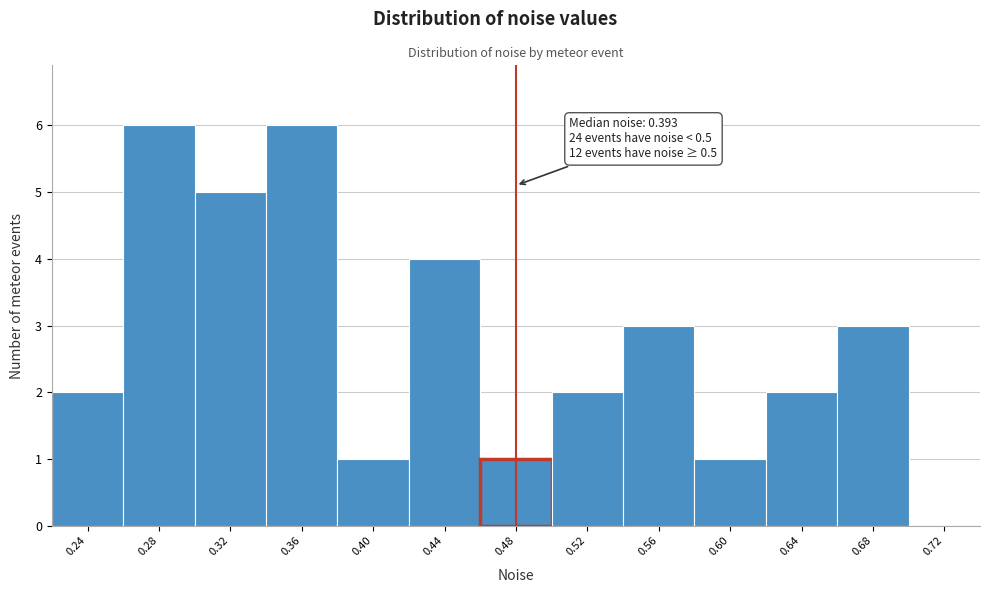

Reading left to right, list all the values displayed in this chart.

0.24=2	0.28=6	0.32=5	0.36=6	0.40=1	0.44=4	0.48=1	0.52=2	0.56=3	0.60=1	0.64=2	0.68=3	0.72=0